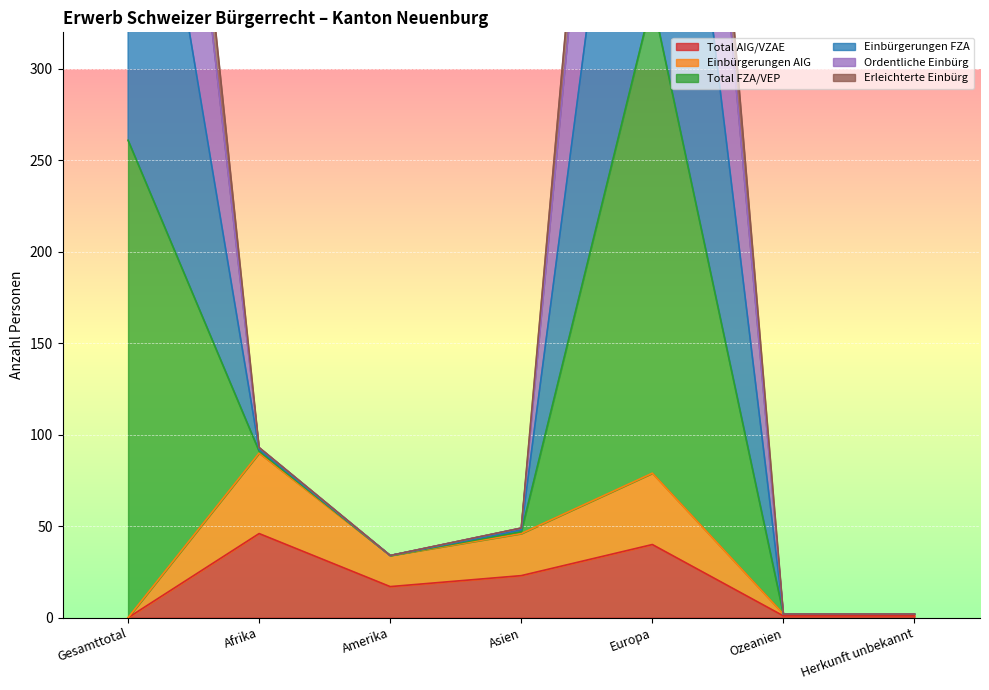

The Ordentliche Einbürg series shows 115 at Gesamttotal. True or false?

False